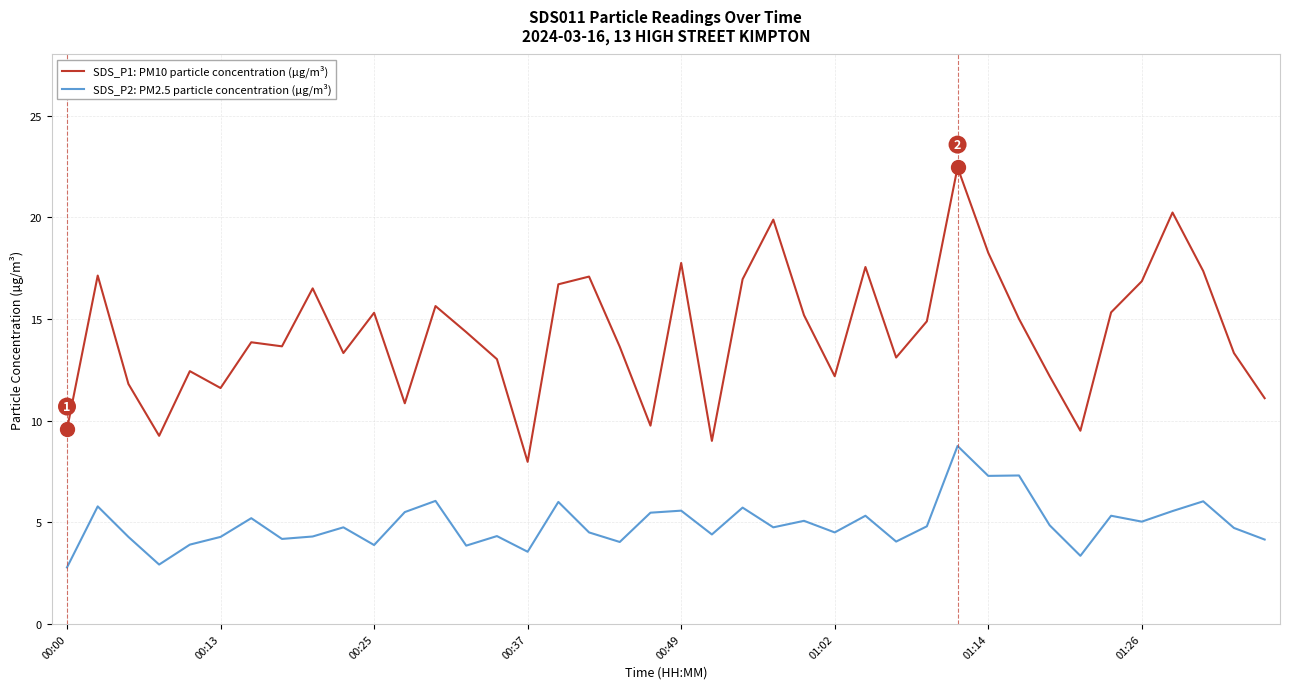

What is the smallest value displayed?

2.8